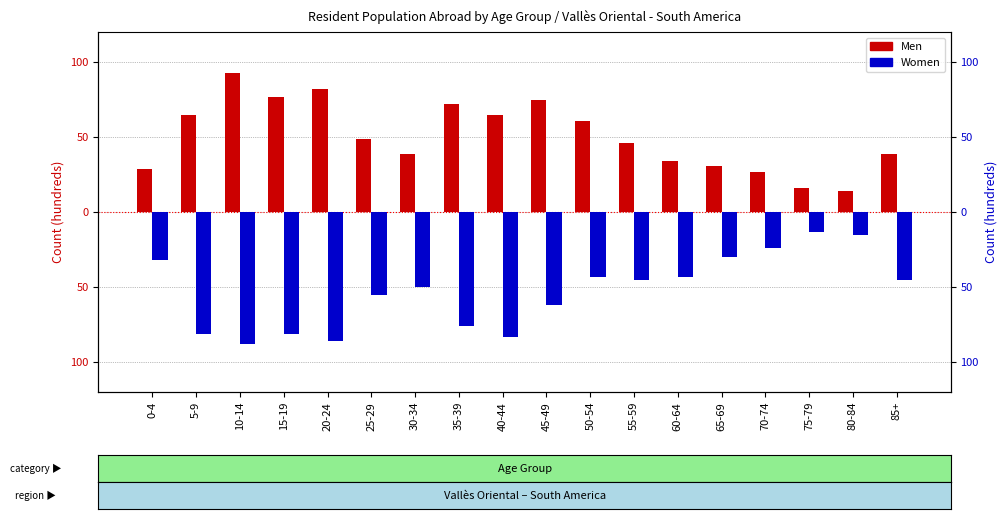

Rank the series at 0-4 from highest to lowest value.

Men, Women